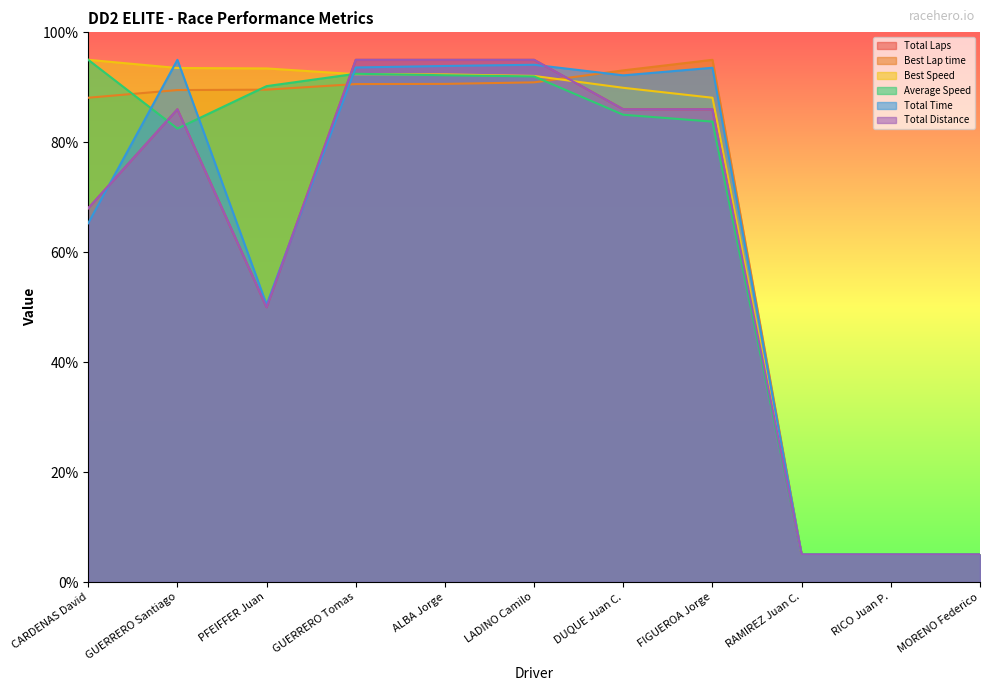

In Total Laps, how many points are lower than both neighbors (excluding endpoints)?

1